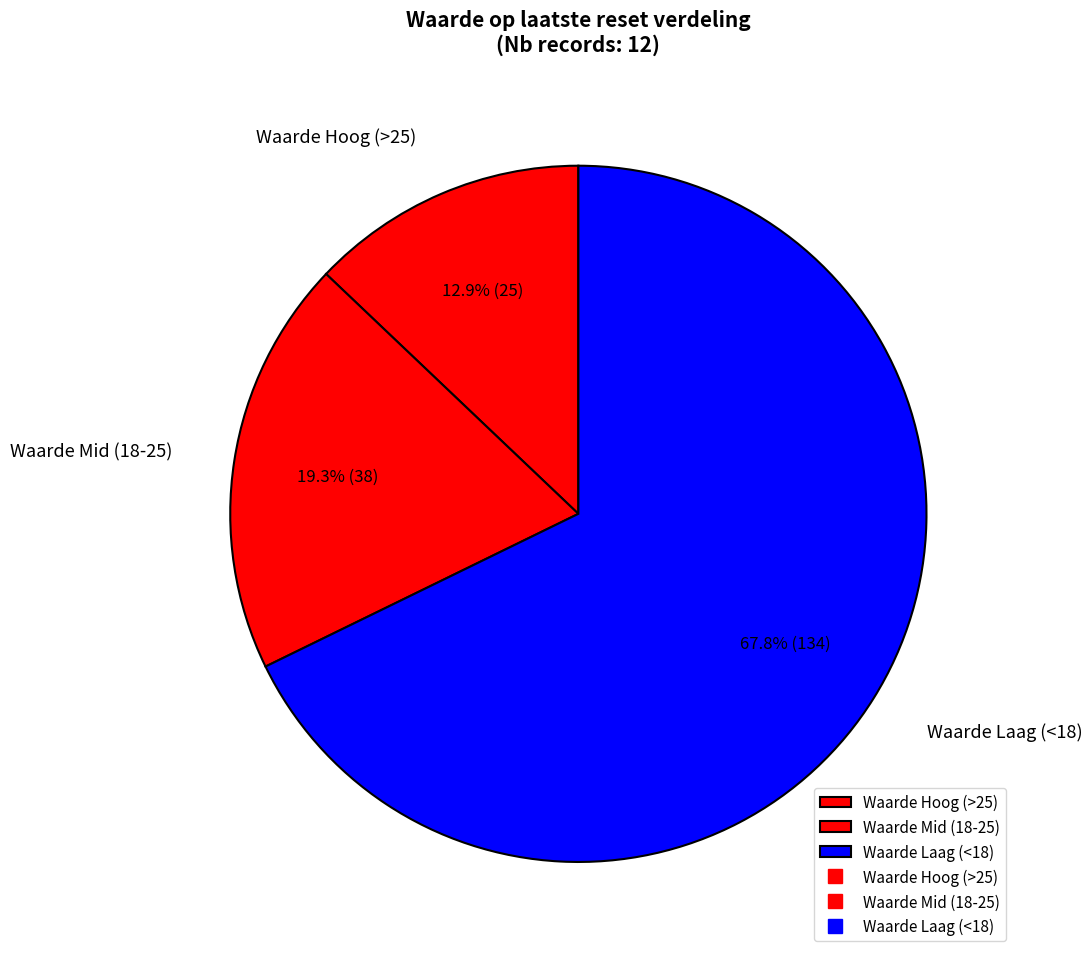

How many segments does this pie chart have?

3